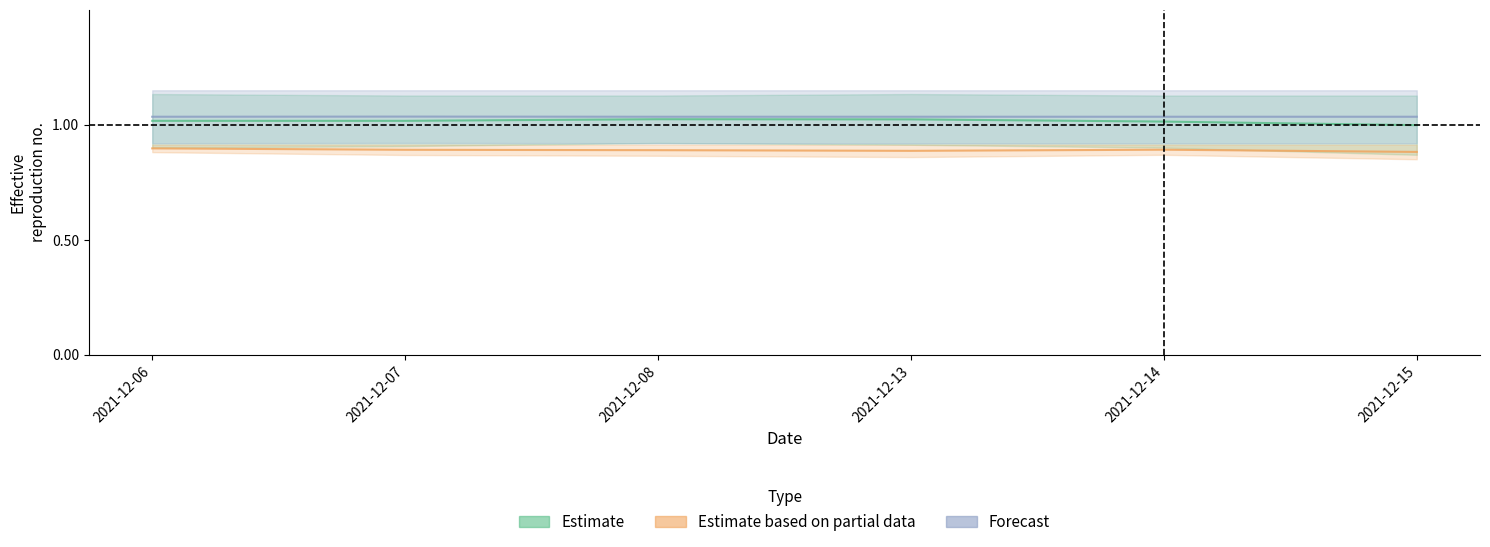

What are all the series names shown in the legend?

Estimate, Estimate based on partial data, Forecast